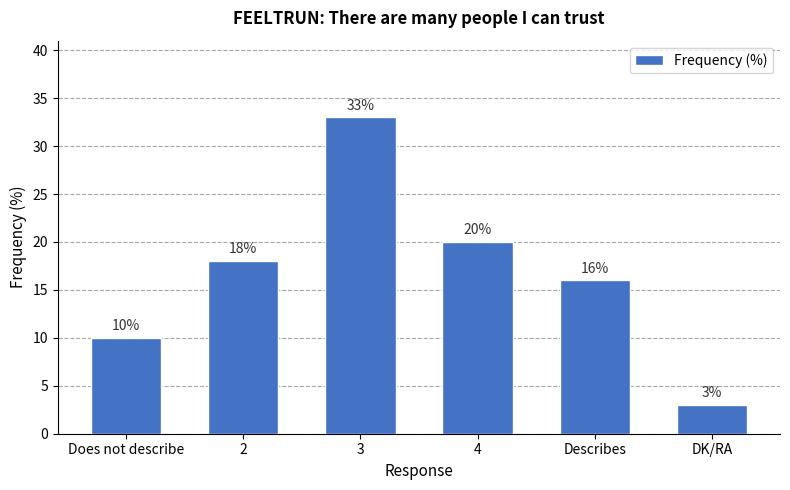

Is it true that the value at Describes is 16?

True